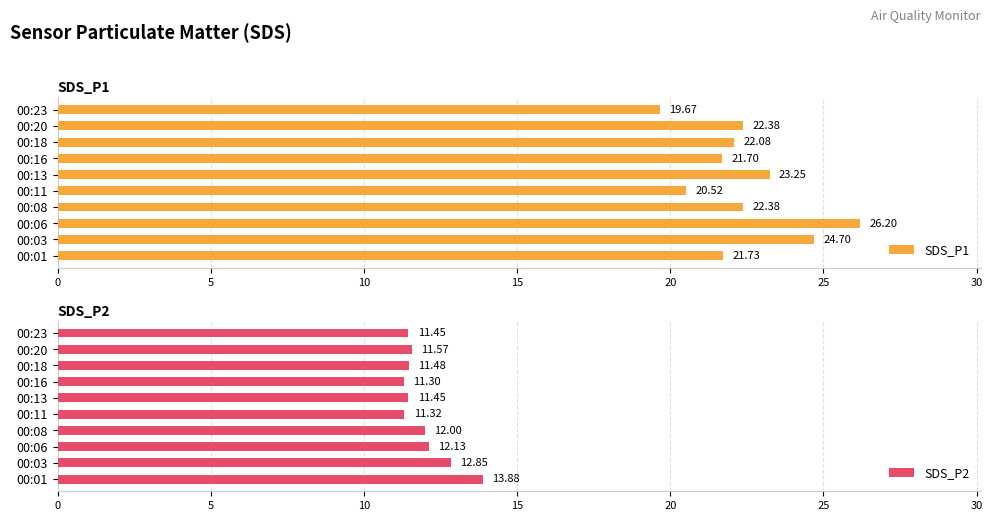

Is it true that SDS_P2 equals 11.3 at 00:11?

True